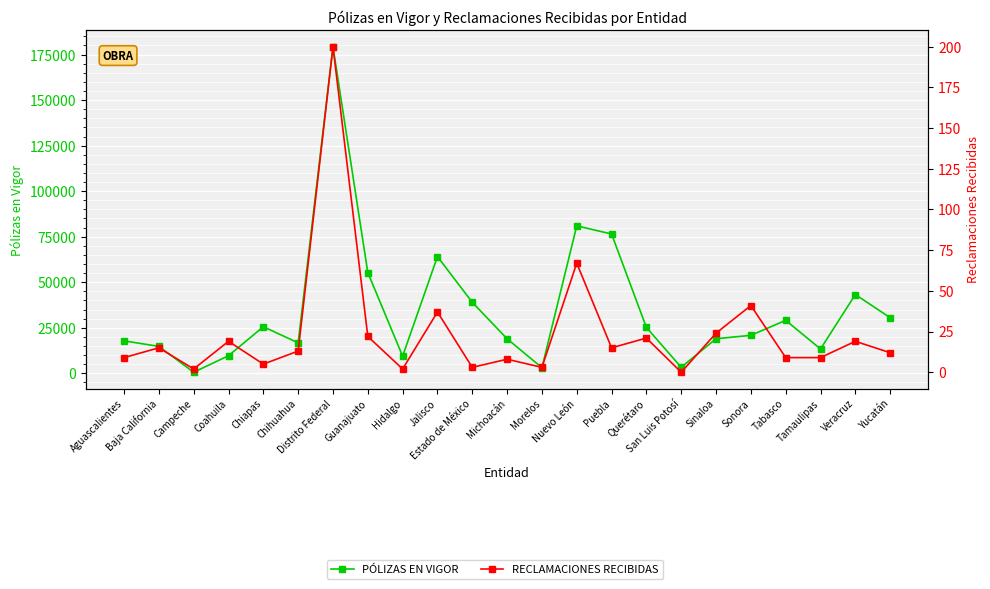

Reading left to right, extract all data points from this chart.

PÓLIZAS EN VIGOR: Aguascalientes=17792	Baja California=14766	Campeche=559	Coahuila=9632	Chiapas=25554	Chihuahua=16698	Distrito Federal=179339	Guanajuato=55292	Hidalgo=9387	Jalisco=64071	Estado de México=38958	Michoacán=18938	Morelos=3047	Nuevo León=80940	Puebla=76485	Querétaro=25162	San Luis Potosí=3277	Sinaloa=18983	Sonora=20817	Tabasco=29082	Tamaulipas=13335	Veracruz=43245	Yucatán=30508
RECLAMACIONES RECIBIDAS: Aguascalientes=9	Baja California=15	Campeche=2	Coahuila=19	Chiapas=5	Chihuahua=13	Distrito Federal=200	Guanajuato=22	Hidalgo=2	Jalisco=37	Estado de México=3	Michoacán=8	Morelos=3	Nuevo León=67	Puebla=15	Querétaro=21	San Luis Potosí=0	Sinaloa=24	Sonora=41	Tabasco=9	Tamaulipas=9	Veracruz=19	Yucatán=12